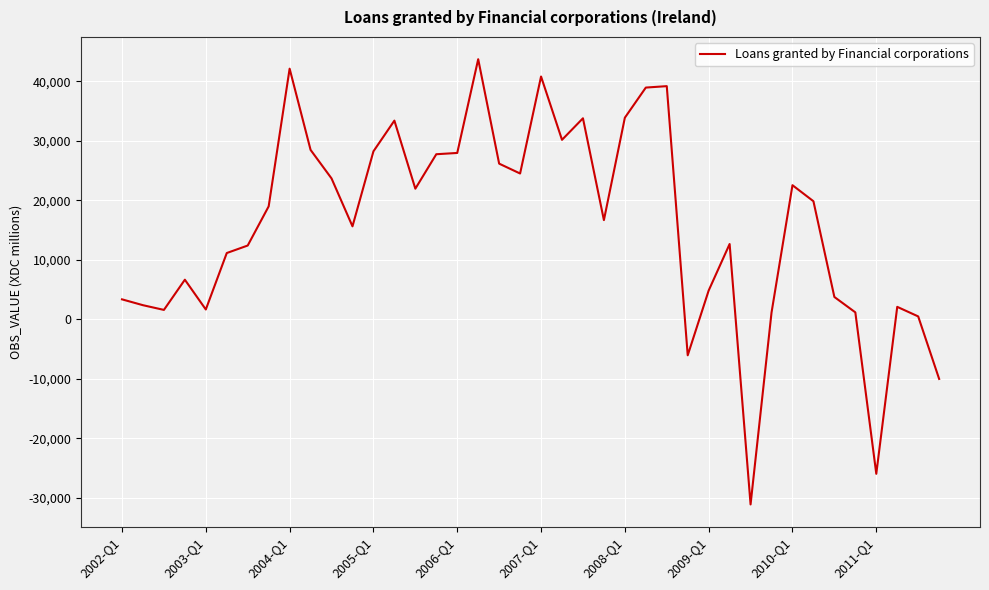

What is the difference between the maximum and minimum values?

74860